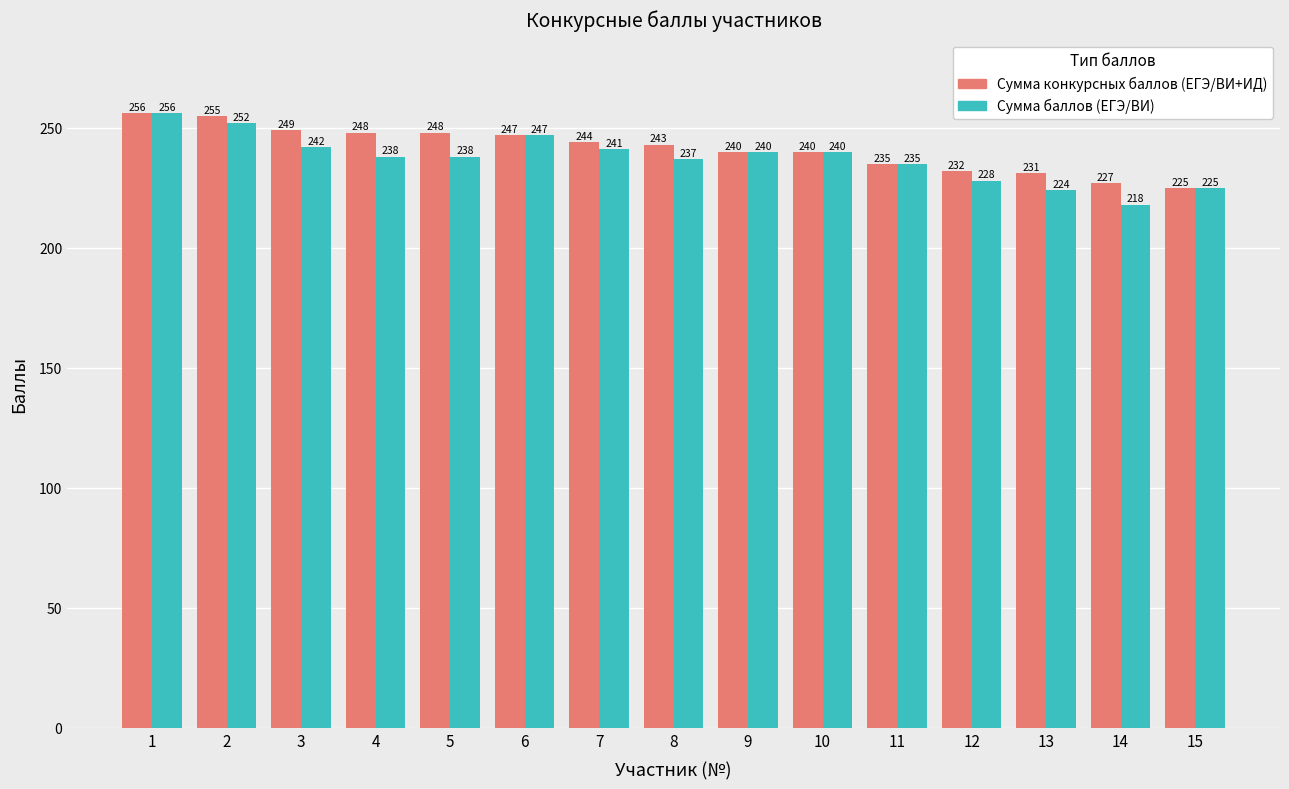

Where does the Сумма конкурсных баллов (ЕГЭ/ВИ+ИД) series first go above 243?

1